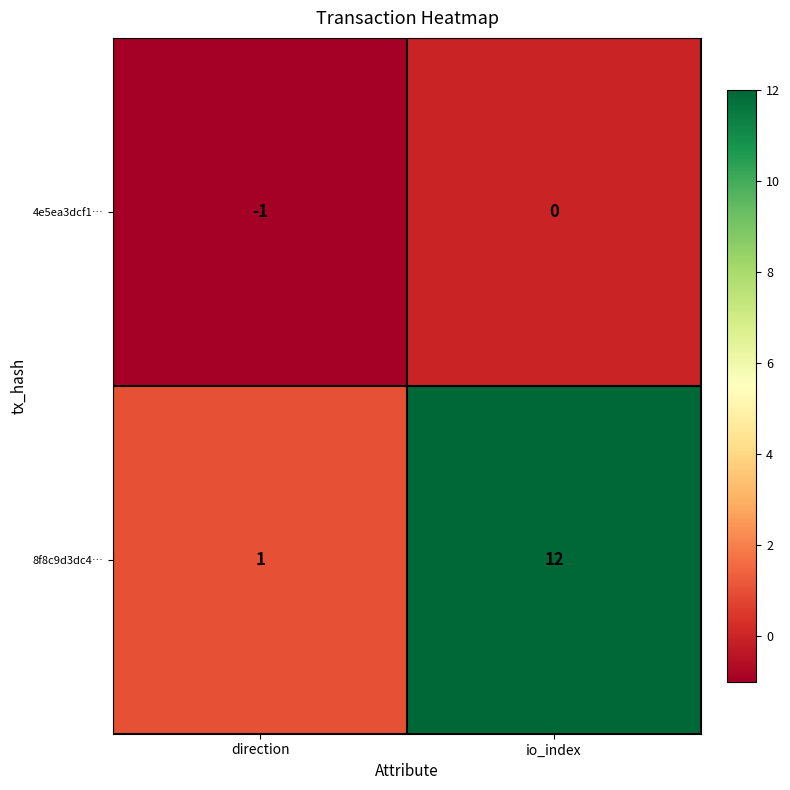

What is the difference between the maximum and minimum values in the 8f8c9d3dc4… series?

11